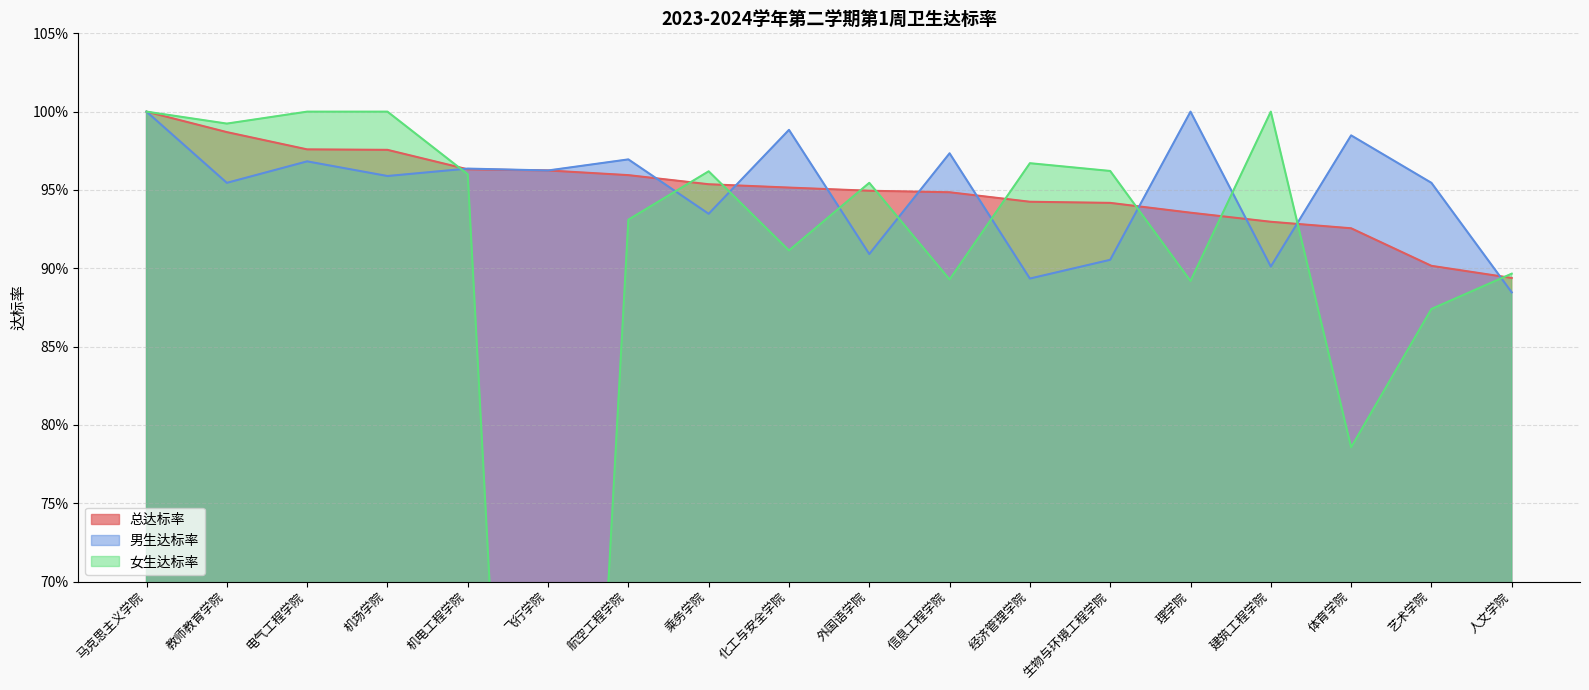

Reading left to right, transcribe all the data shown in this chart.

总达标率: 1.0	1.0	1.0	1.0	1.0	1.0	1.0	1.0	1.0	0.9	0.9	0.9	0.9	0.9	0.9	0.9	0.9	0.9
男生达标率: 1.0	1.0	1.0	1.0	1.0	1.0	1.0	0.9	1.0	0.9	1.0	0.9	0.9	1.0	0.9	1.0	1.0	0.9
女生达标率: 1.0	1.0	1.0	1.0	1.0	0.0	0.9	1.0	0.9	1.0	0.9	1.0	1.0	0.9	1.0	0.8	0.9	0.9